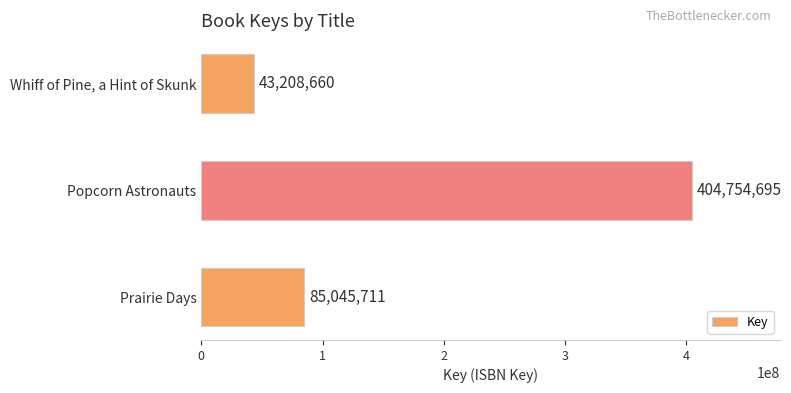

Reading bottom to top, transcribe all the data shown in this chart.

85045711	404754695	43208660